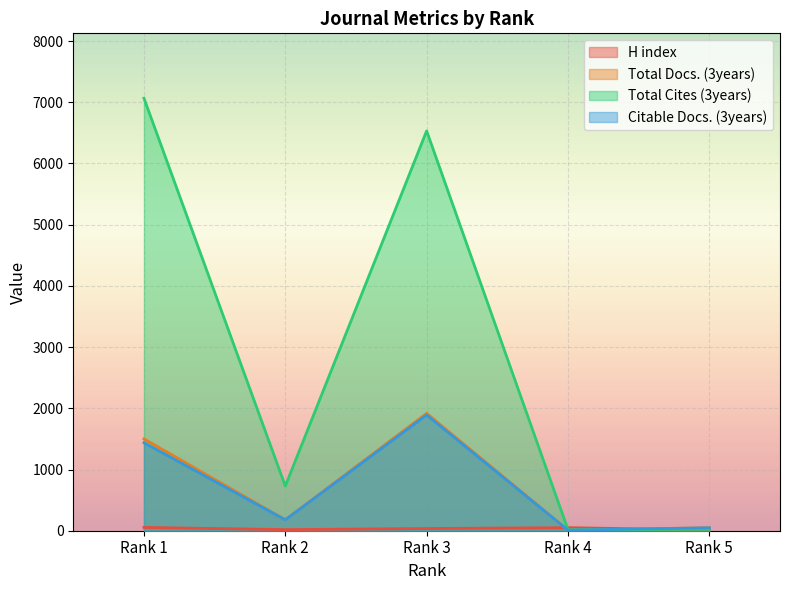

True or false: Total Docs. (3years) has more than 1 interior local peaks.

False